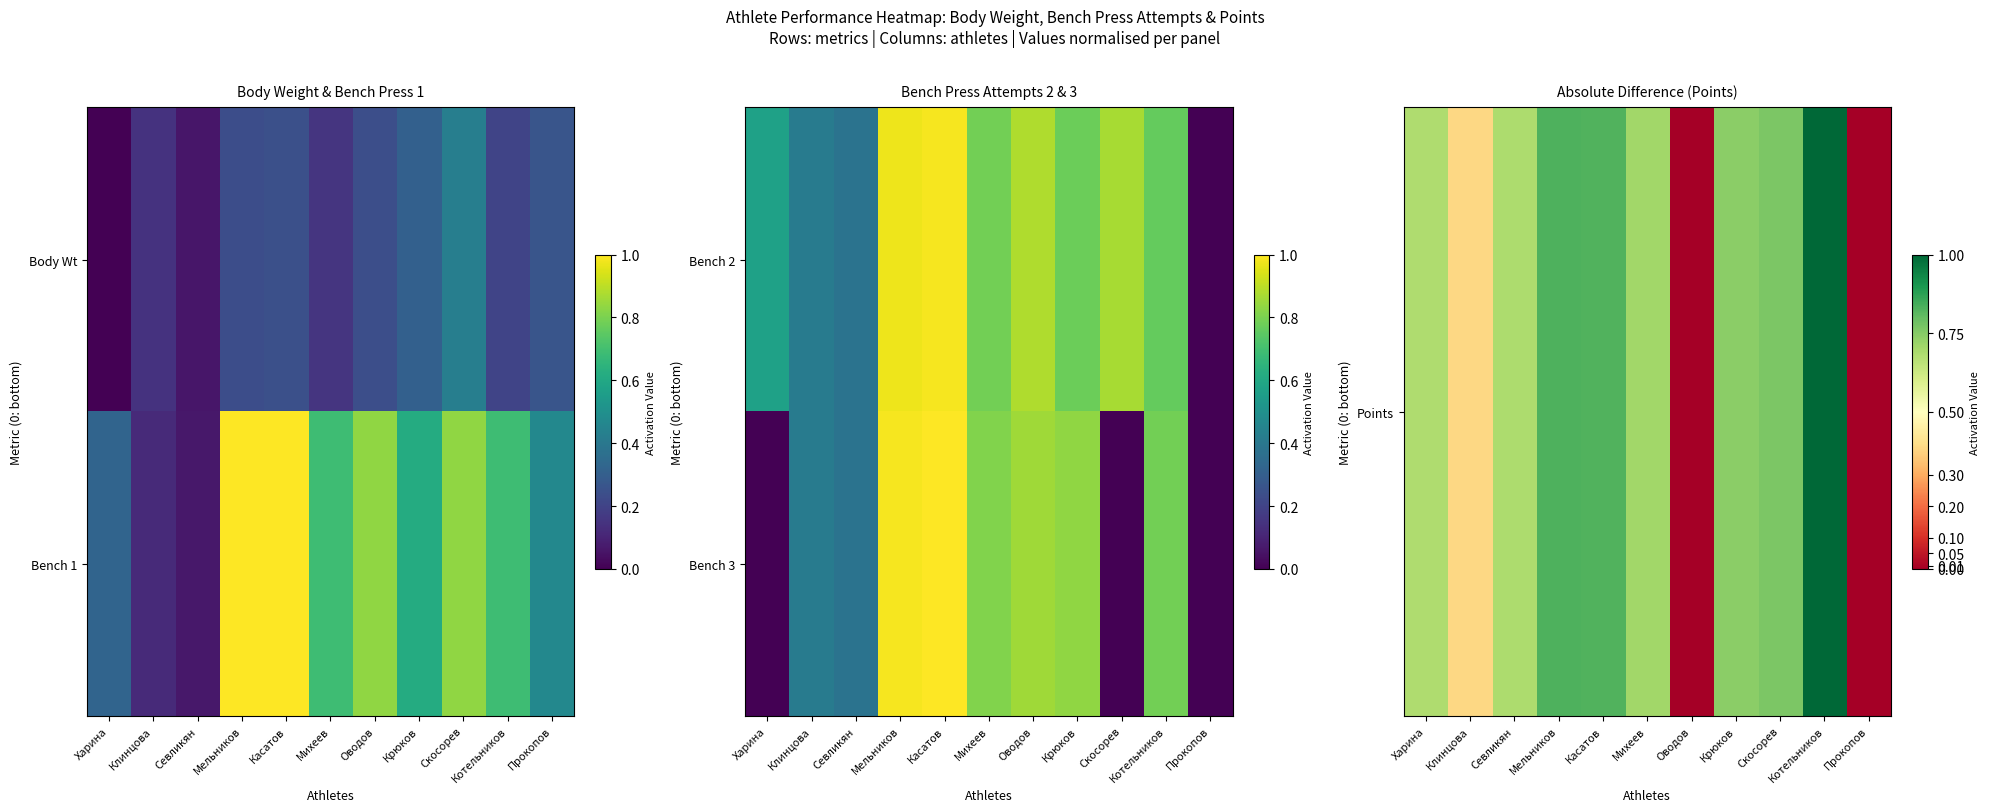

Which category has the highest value across all series?

Касатов